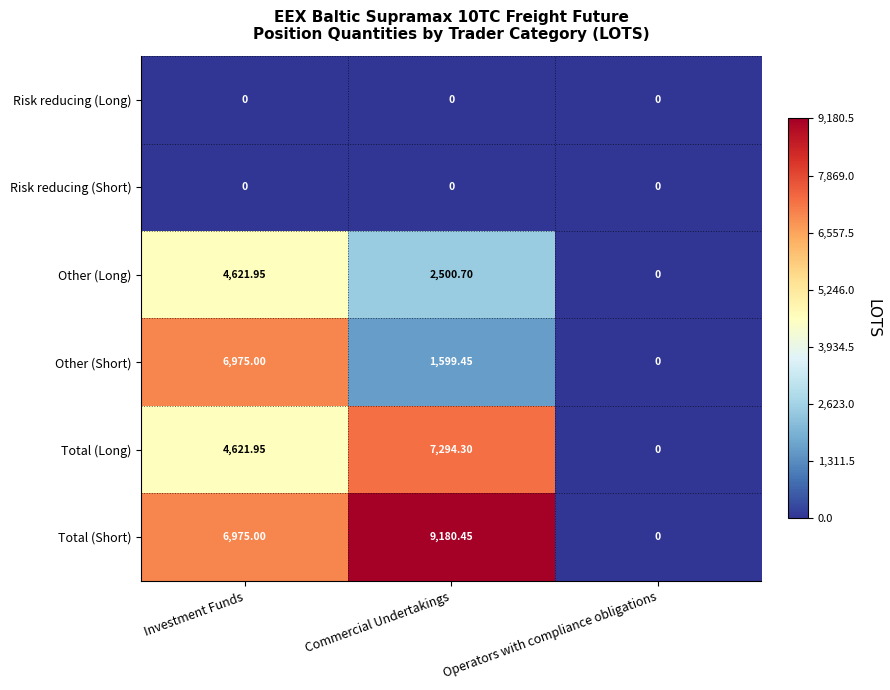

Which series has the widest spread of values?

Total (Short)